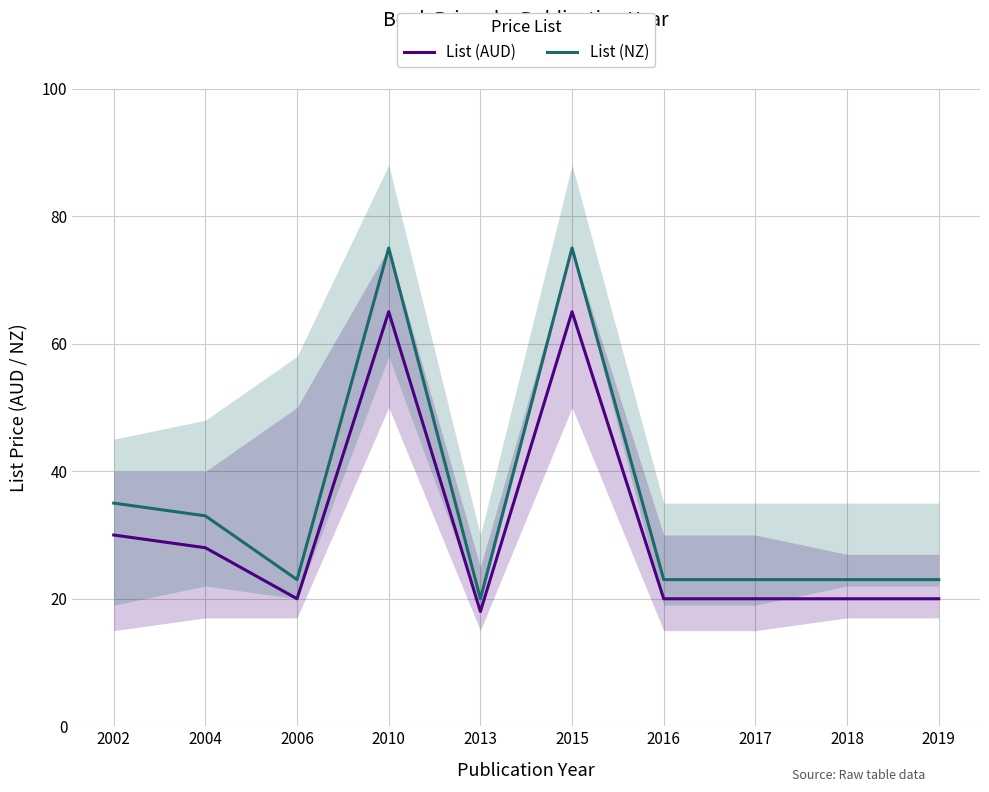

At which category does List (AUD) reach its first local valley?

2006